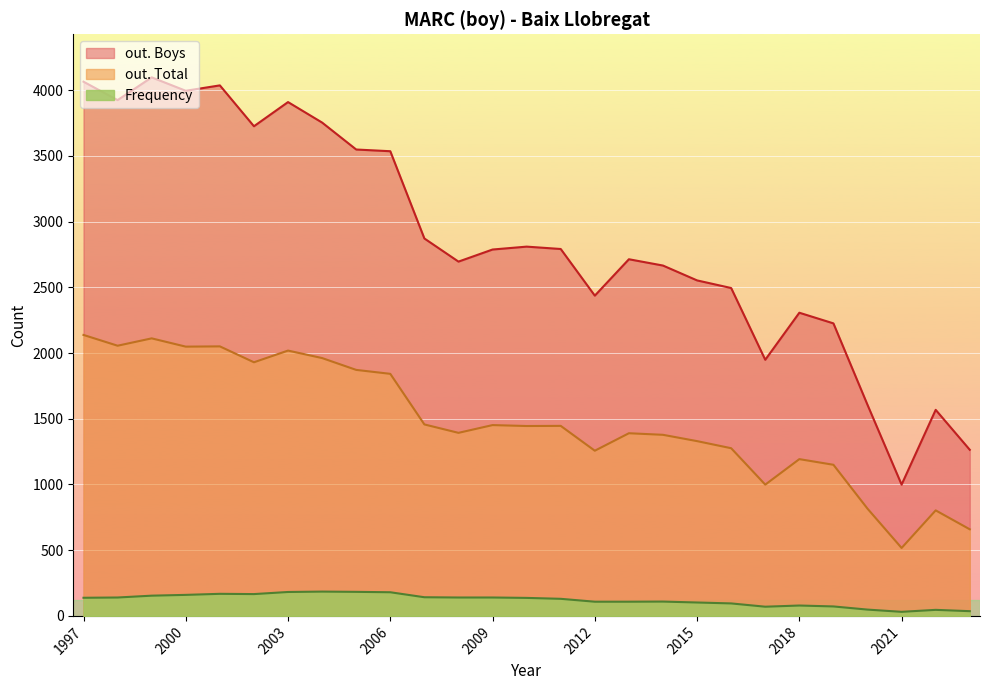

The out. Total series shows 1943 at 2013. True or false?

False